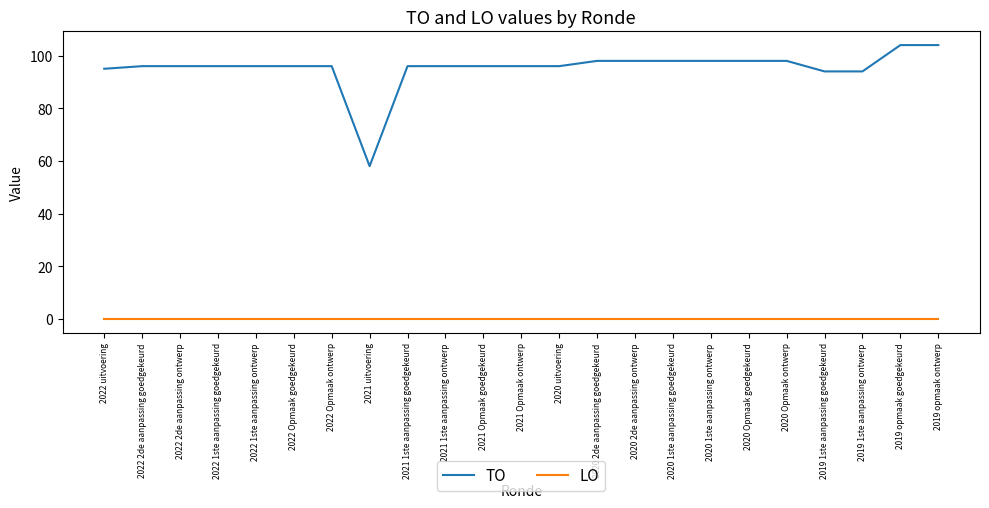

Is it true that TO equals 98 at 2020 Opmaak ontwerp?

True